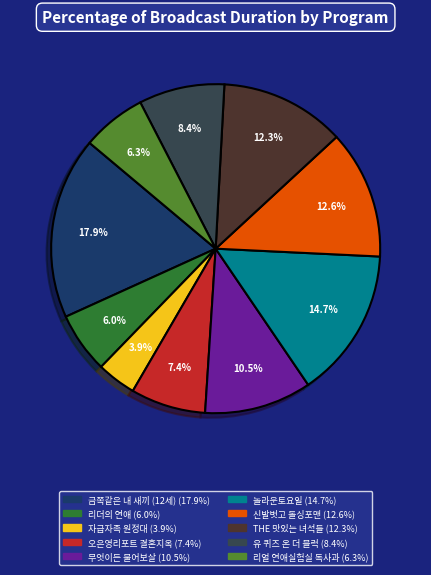

To the nearest percent, what is the difference between the 무엇이든 물어보살 and 놀라운토요일 slice percentages?

4%